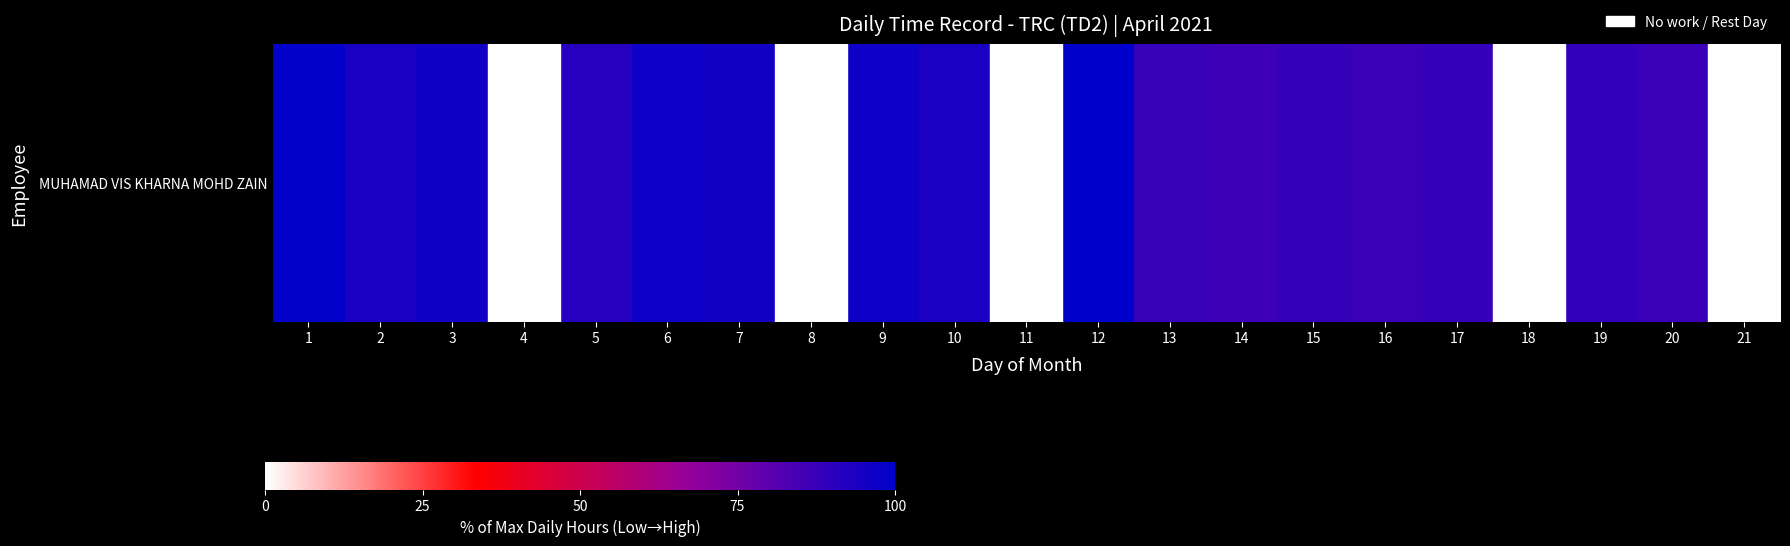

Is it true that the value at 8 is -49.0?

False